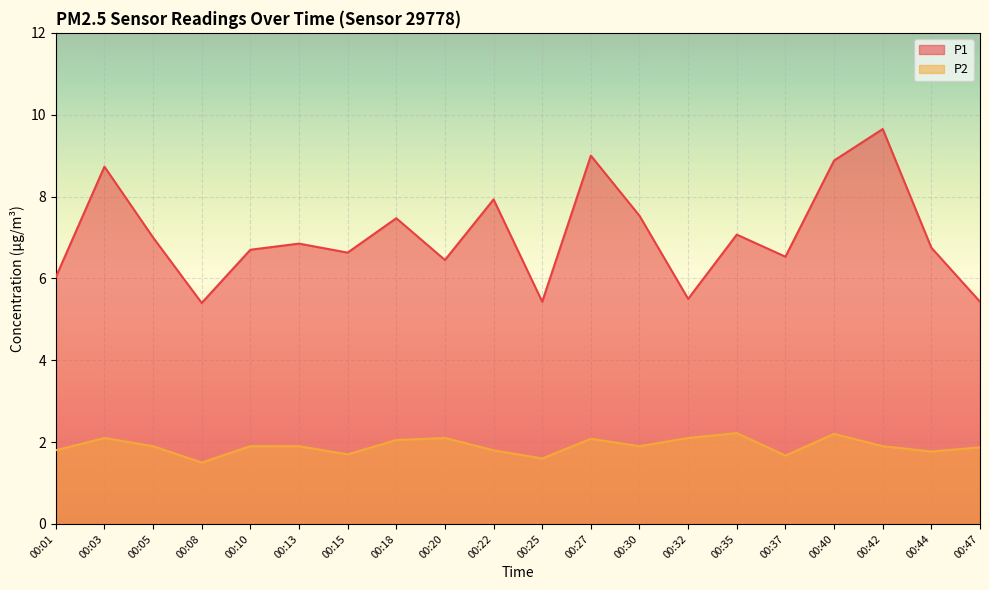

Where is the first local minimum for P1?

00:08